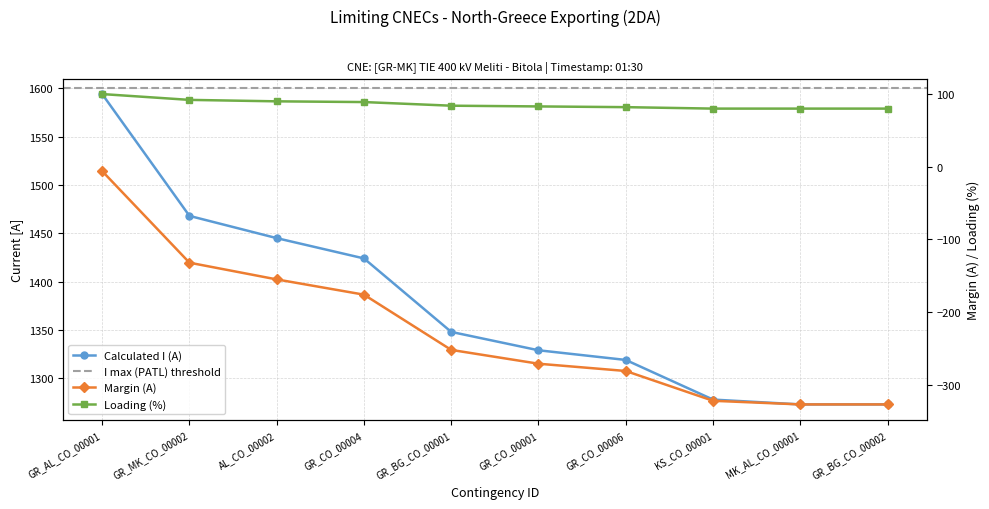

At KS_CO_00001, list the series in order from largest to smallest.

Calculated I (A), Loading (%), Margin (A)